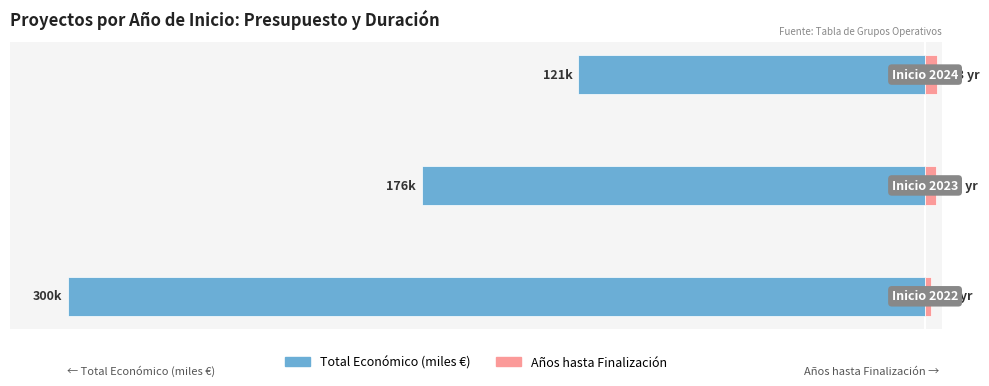

What are all the series names shown in the legend?

Total Económico (miles €), Años hasta Finalización